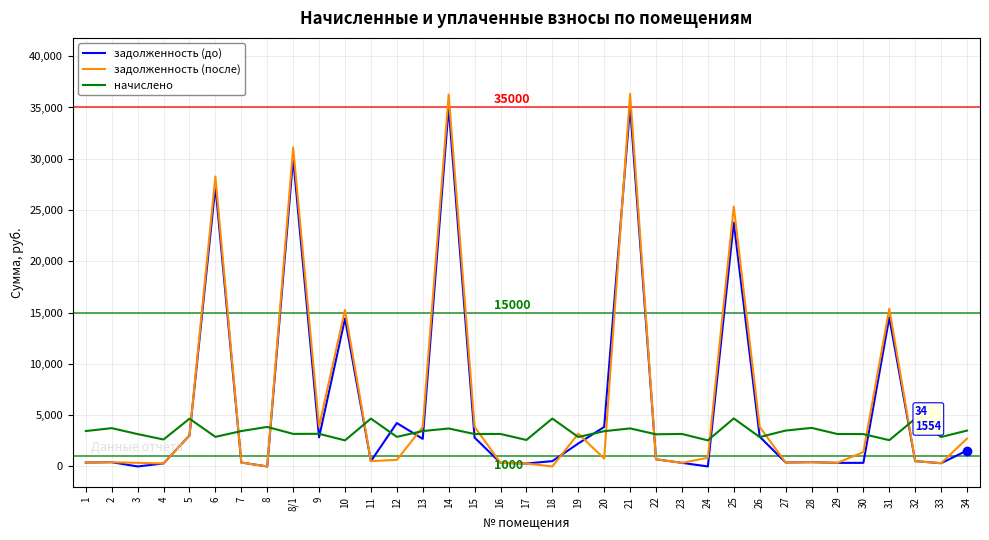

What is the average value of the задолженность (после) series?

6344.3